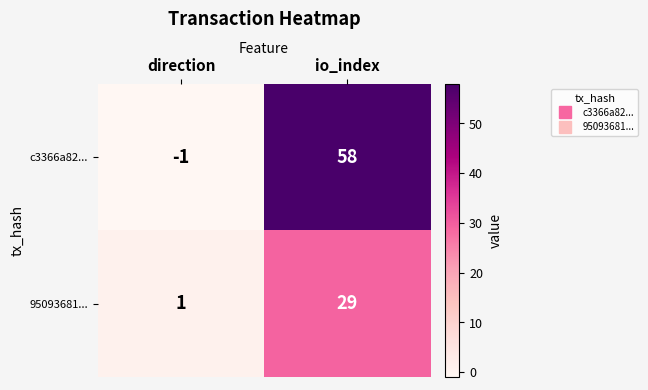

What is the sum of all c3366a82... values?

57